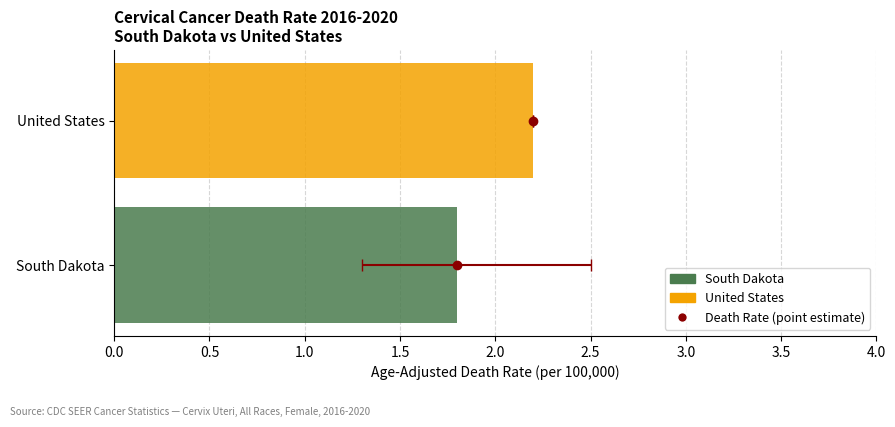

Count the Lower CI values in the range 1 to 2.

1